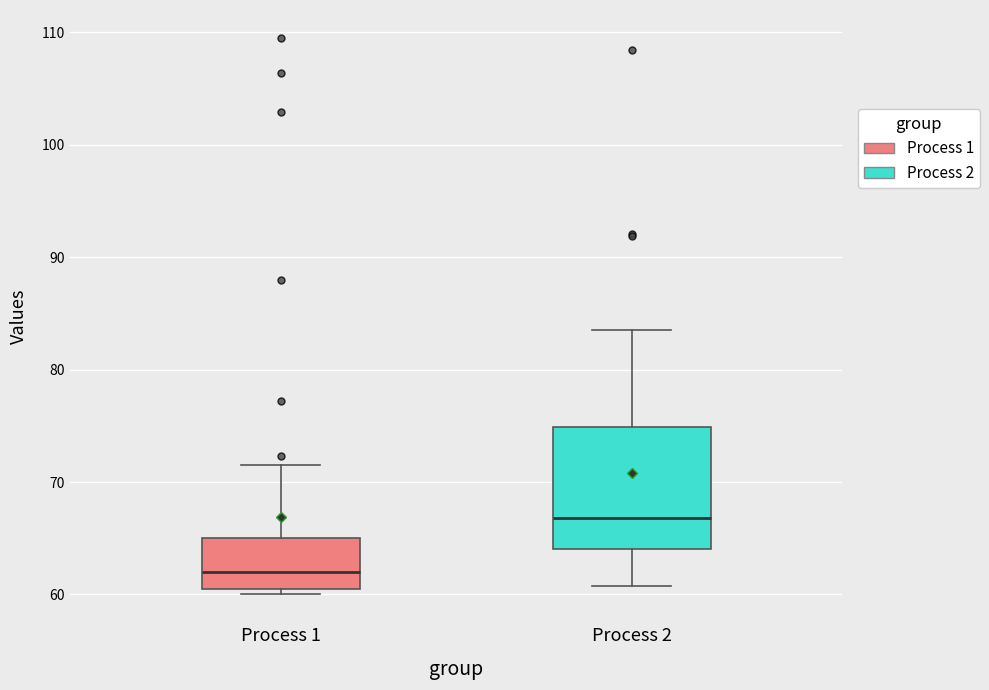

Reading left to right, transcribe this box plot: for each box, give where its median line is, the range the box spans, and where its two whiskers end, as read against the y-axis. The values are not printed on the chart, so give them approximately, as read against the axis.

Process 1: median 62, box 60 to 65, whiskers 60 (just below the box's lower edge) to 72
Process 2: median 67, box 64 to 75, whiskers 61 to 84